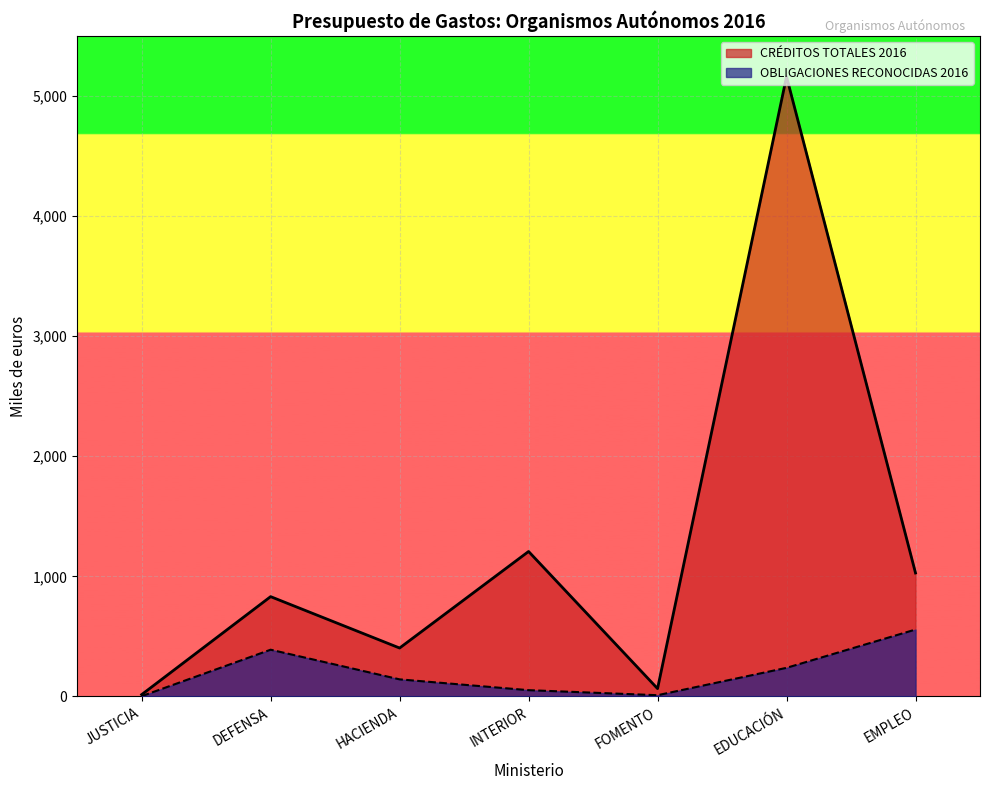

What is the difference between the highest and lowest values at JUSTICIA?

13